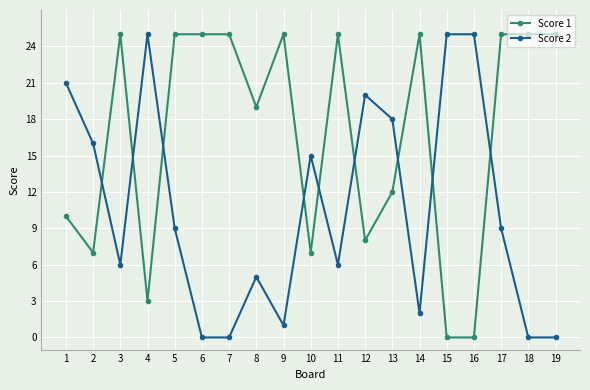

Which series changed the most between 1 and 14?

Score 2